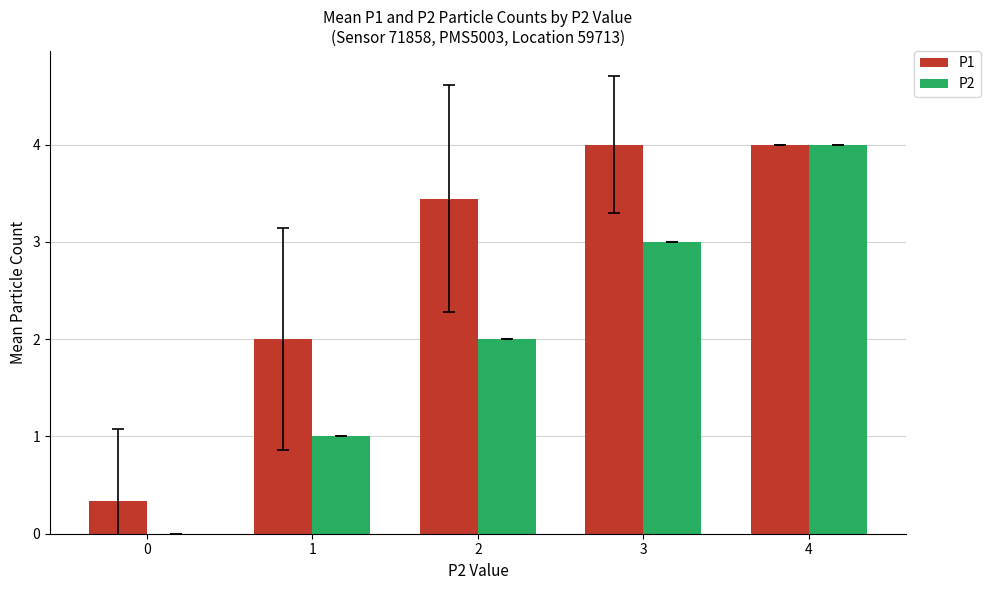

What is the maximum value for P1?

4.0